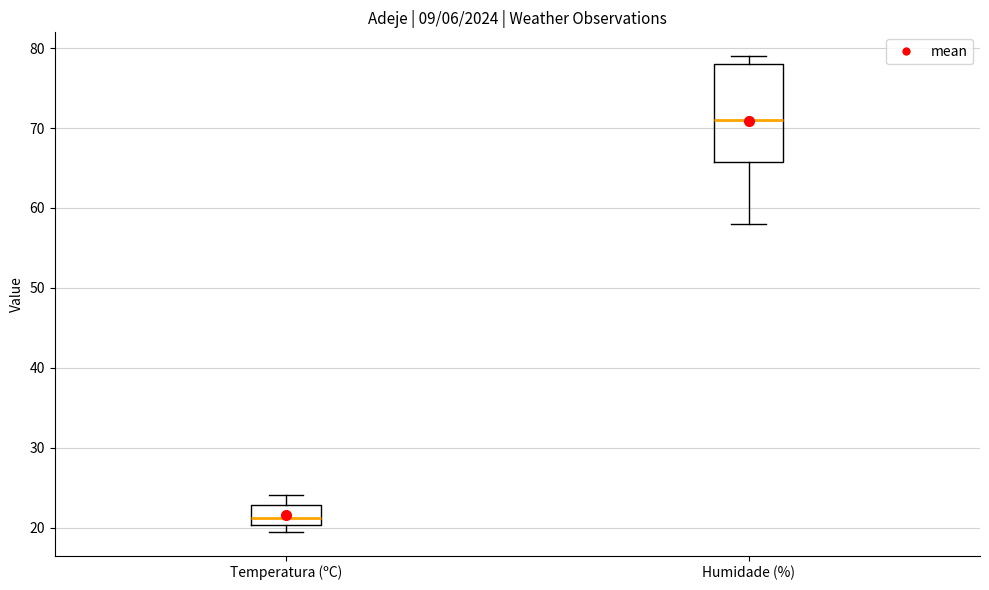

Reading left to right, transcribe this box plot: for each box, give where its median line is, the range the box spans, and where its two whiskers end, as read against the y-axis. The values are not printed on the chart, so give them approximately, as read against the axis.

Temperatura (ºC): median 21, box 20 to 23, whiskers 20 (just below the box's lower edge) to 24
Humidade (%): median 71, box 66 to 78, whiskers 58 to 79